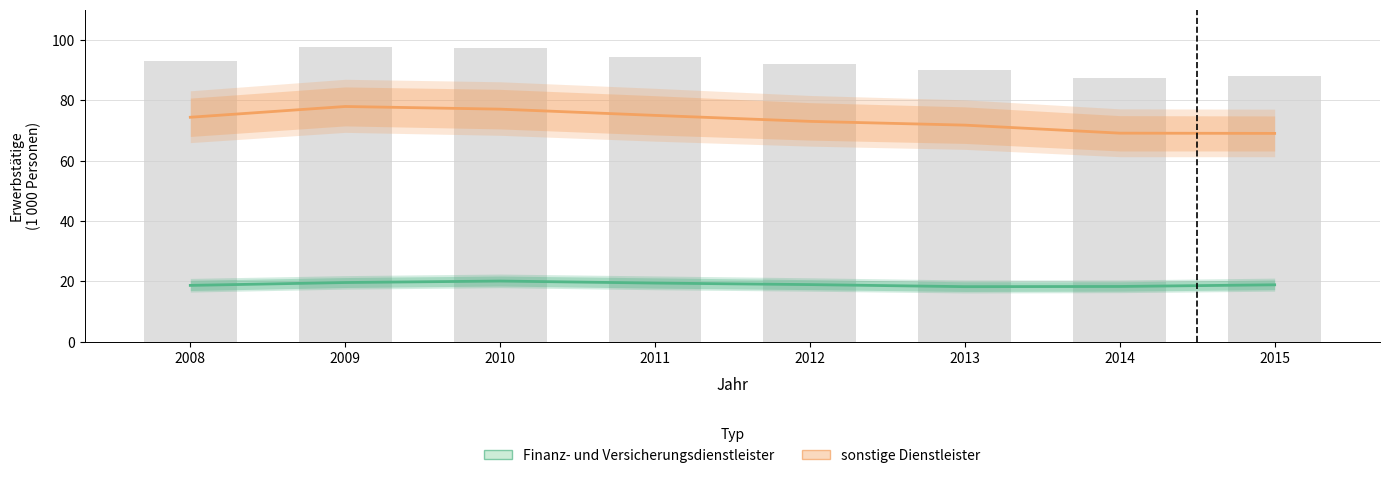

Which series has the widest spread of values?

sonstige Dienstleister